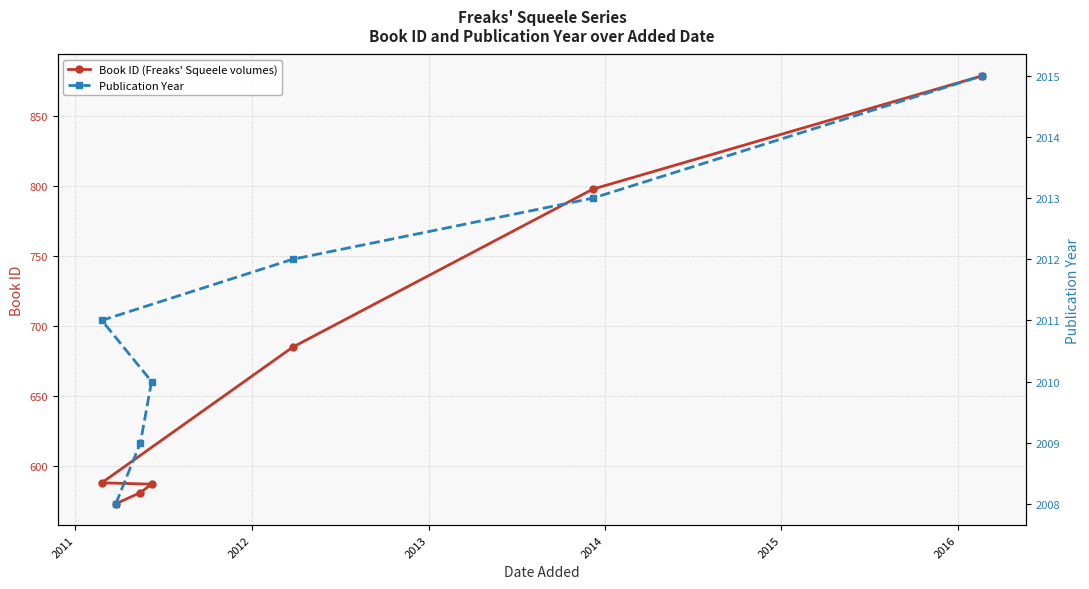

What is the average value of the Publication Year series?

2011